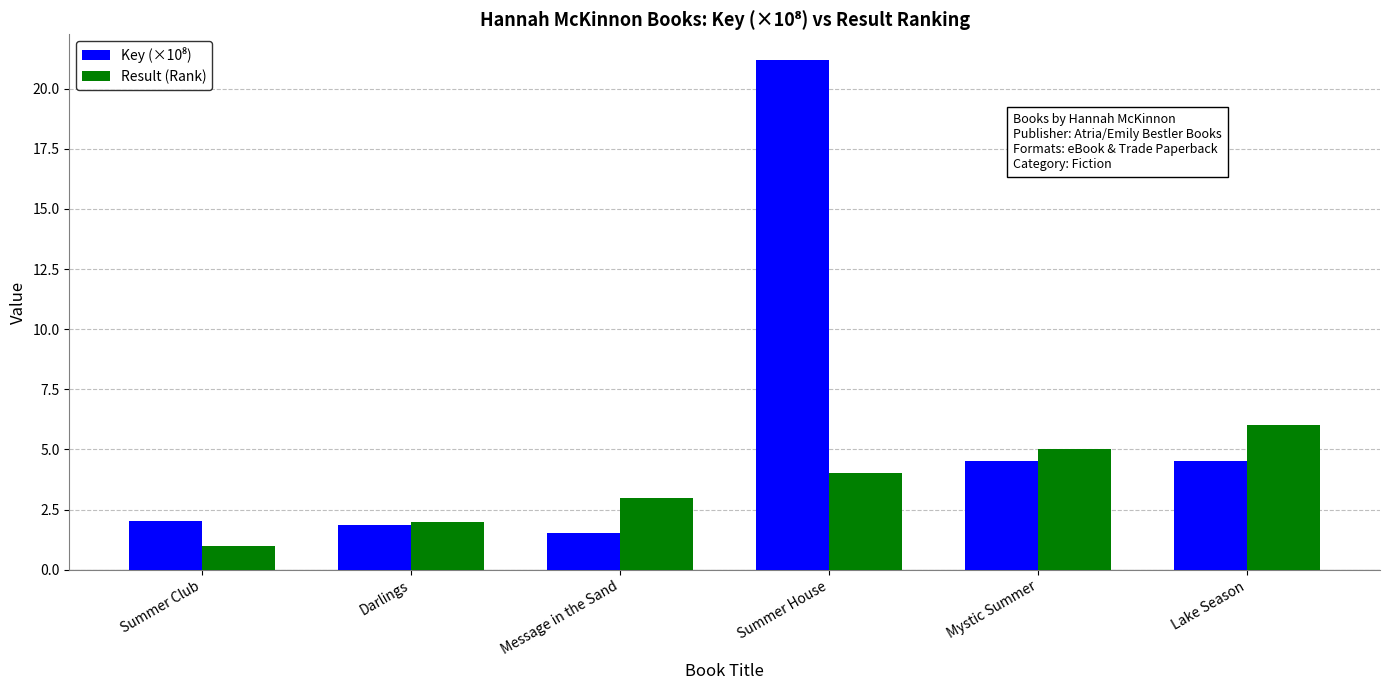

What is the lowest value of the Result (Rank) series?

1.0